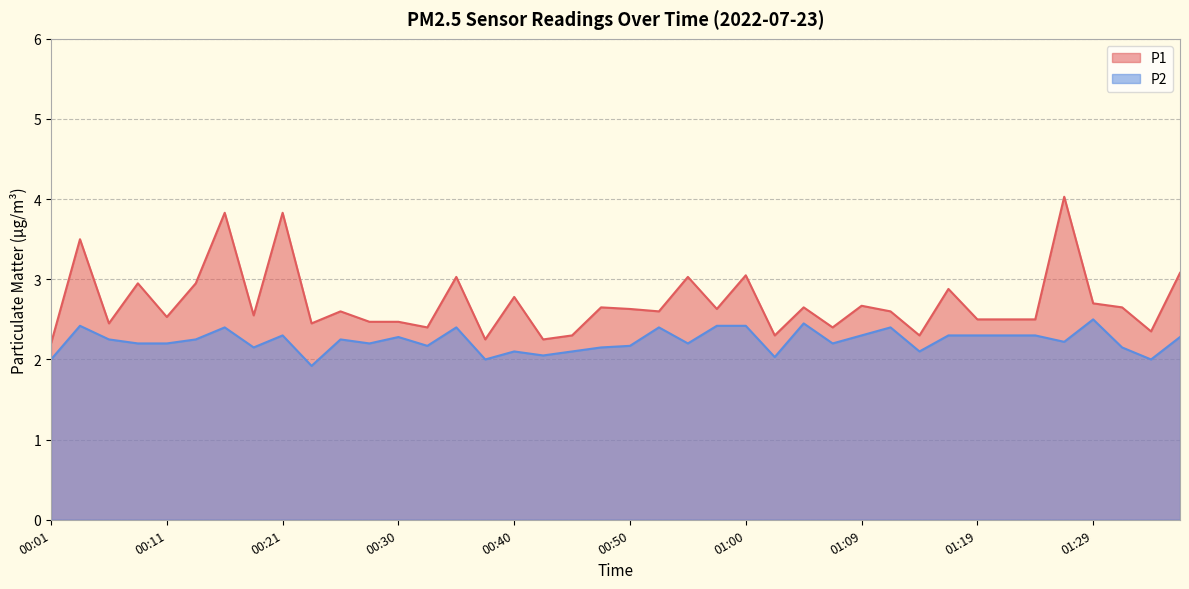

Reading right to left, what are all the values shown in this chart?

P1: 3.1	2.4	2.6	2.7	4.0	2.5	2.5	2.5	2.9	2.3	2.6	2.7	2.4	2.6	2.3	3.0	2.6	3.0	2.6	2.6	2.6	2.3	2.2	2.8	2.2	3.0	2.4	2.5	2.5	2.6	2.5	3.8	2.5	3.8	3.0	2.5	3.0	2.5	3.5	2.2
P2: 2.3	2.0	2.1	2.5	2.2	2.3	2.3	2.3	2.3	2.1	2.4	2.3	2.2	2.5	2.0	2.4	2.4	2.2	2.4	2.2	2.1	2.1	2.0	2.1	2.0	2.4	2.2	2.3	2.2	2.2	1.9	2.3	2.1	2.4	2.2	2.2	2.2	2.2	2.4	2.0